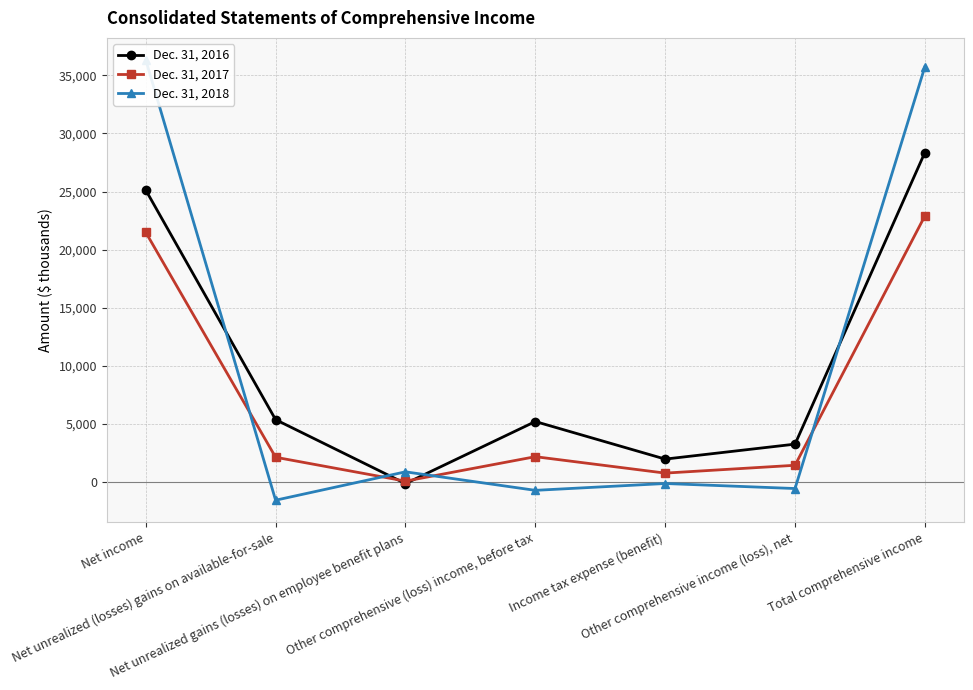

At which category does Dec. 31, 2018 reach its first local peak?

Net unrealized gains (losses) on employee benefit plans